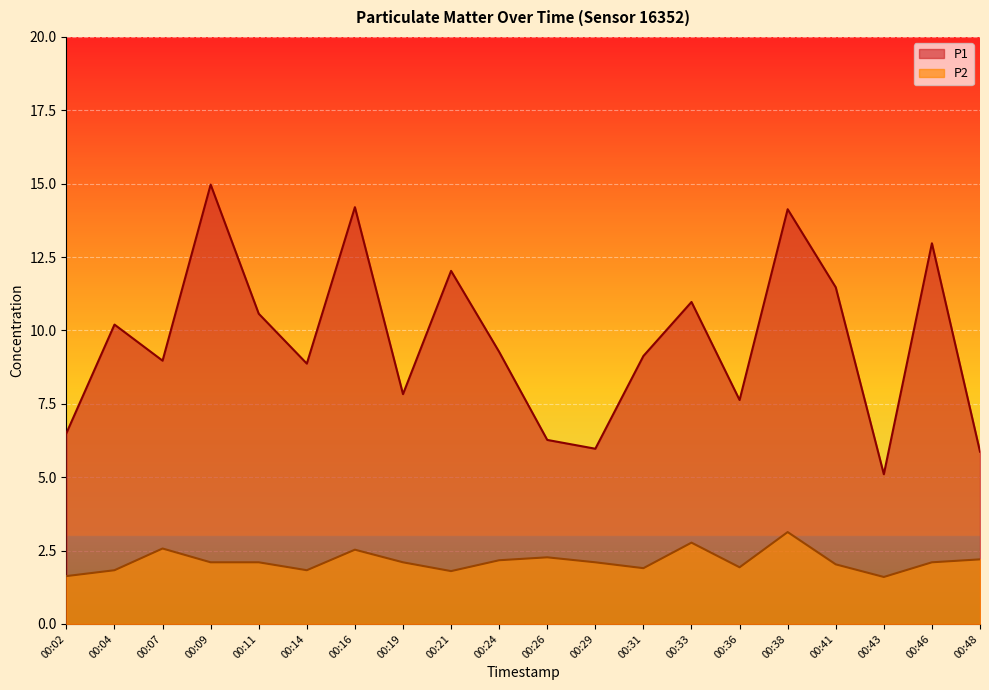

Where does the P1 series first go above 9?

00:04